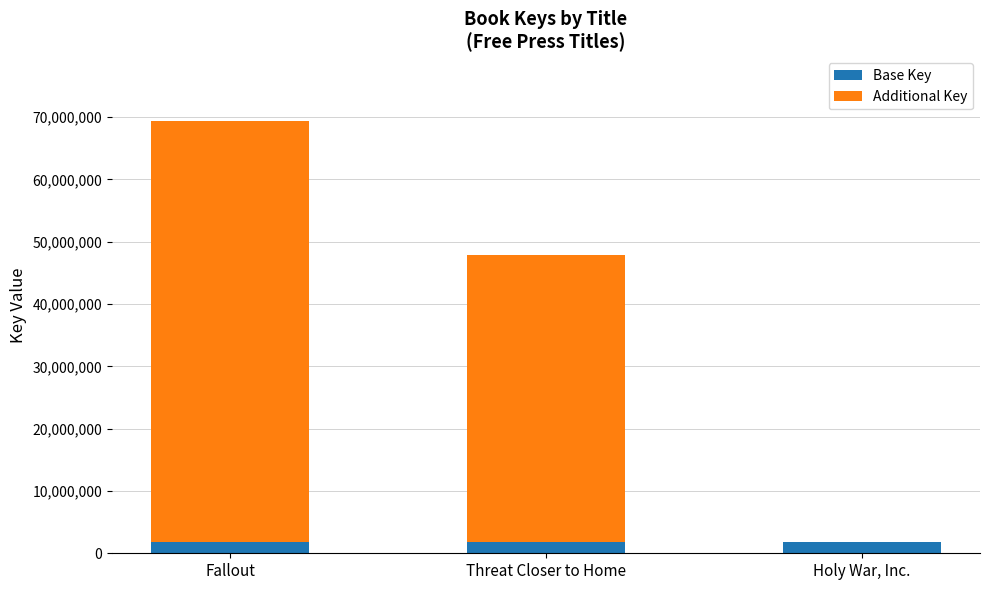

Reading right to left, transcribe the values for Base Key.

Holy War, Inc.=1782910	Threat Closer to Home=1782910	Fallout=1782910